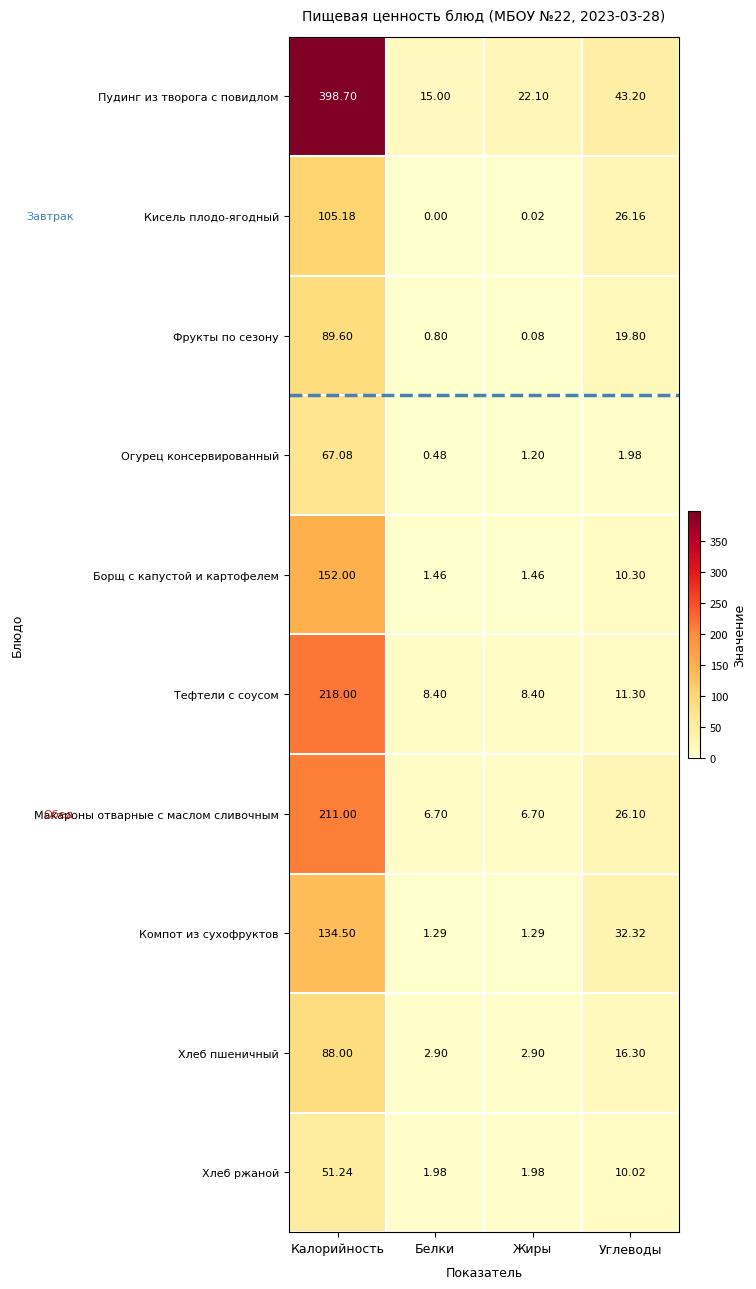

Which label corresponds to the smallest value in the chart?

Белки